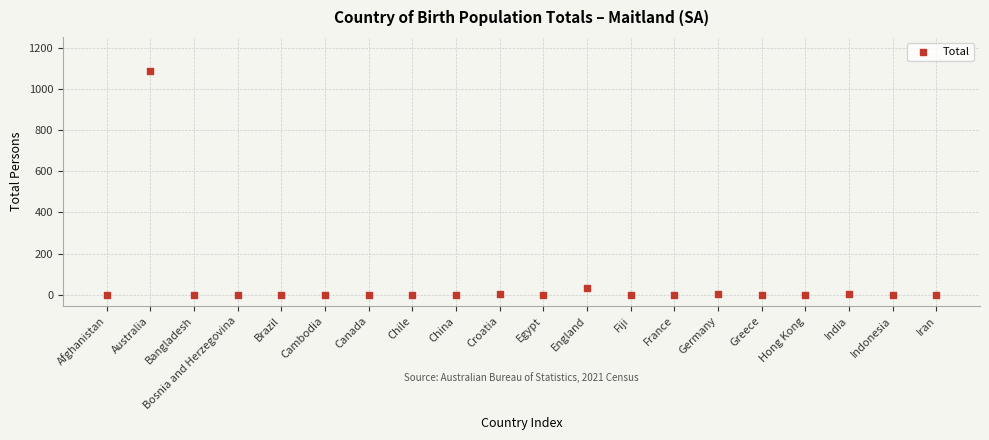

What Y value in the scatter plot is closest to 544?

32